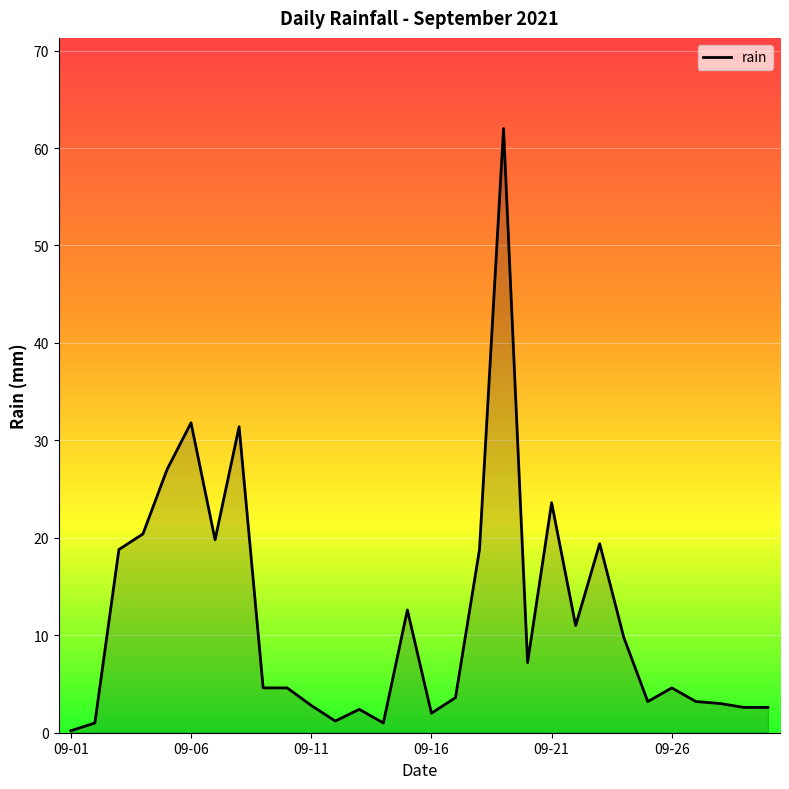

Count the number of categories in the chart.

30